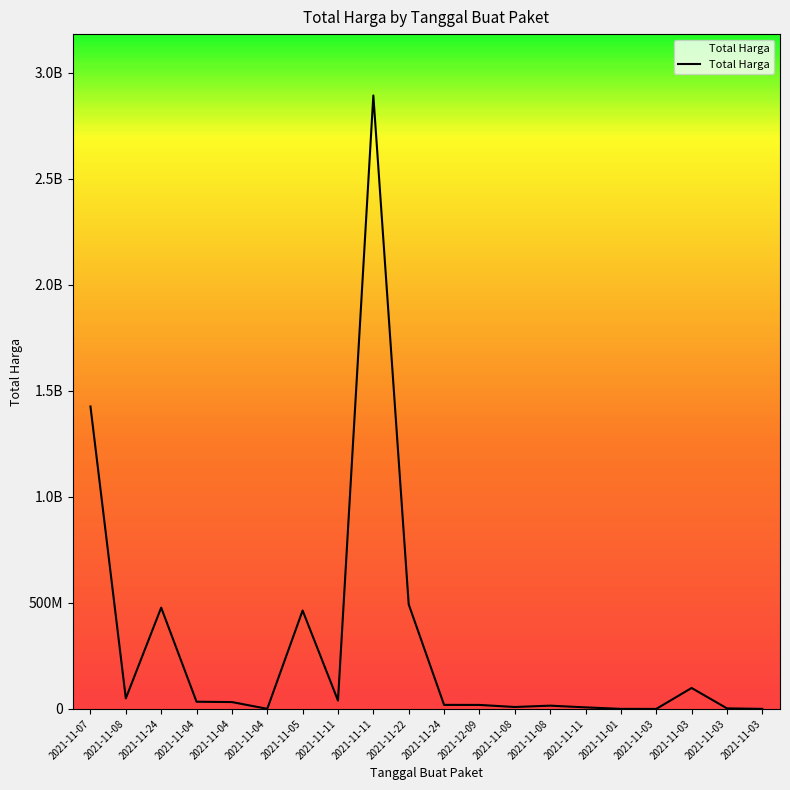

Does the chart have visible grid lines?

No